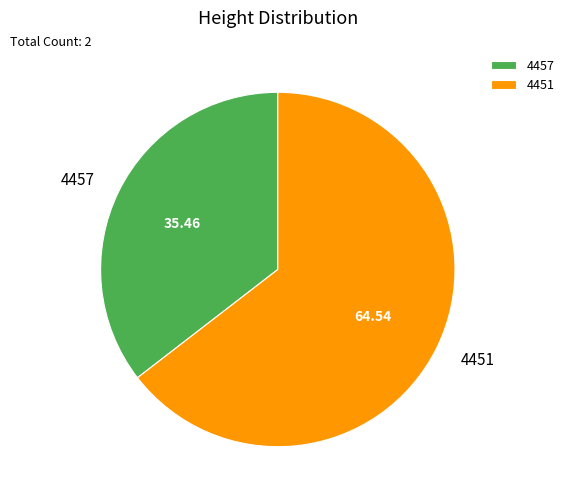

Which category accounts for the majority?

4451